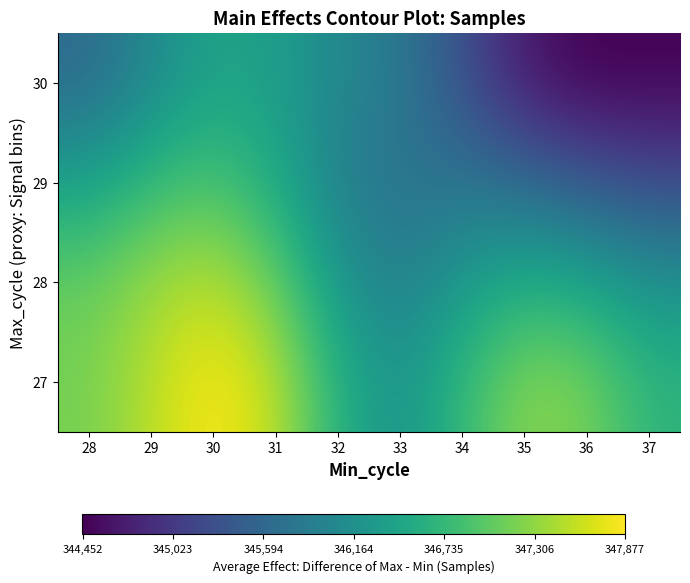

Rank the series by their maximum value, from lowest to highest.

30, 29, 28, 27